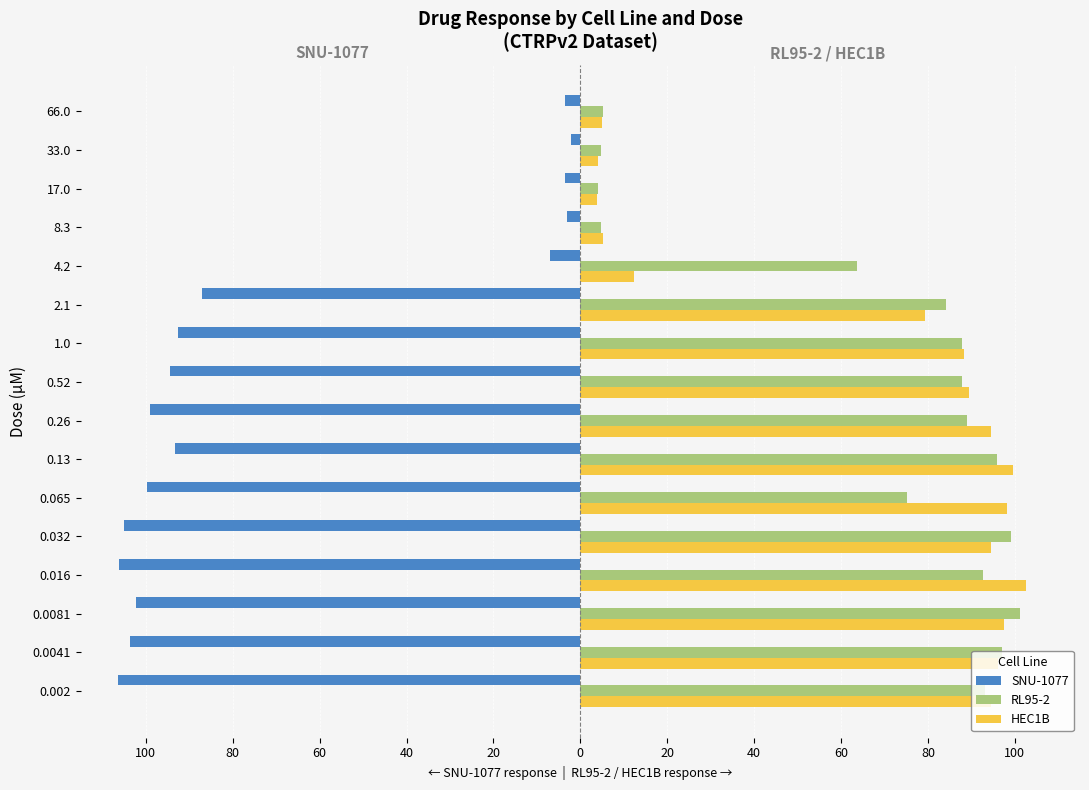

What are all the series names shown in the legend?

SNU-1077, RL95-2, HEC1B